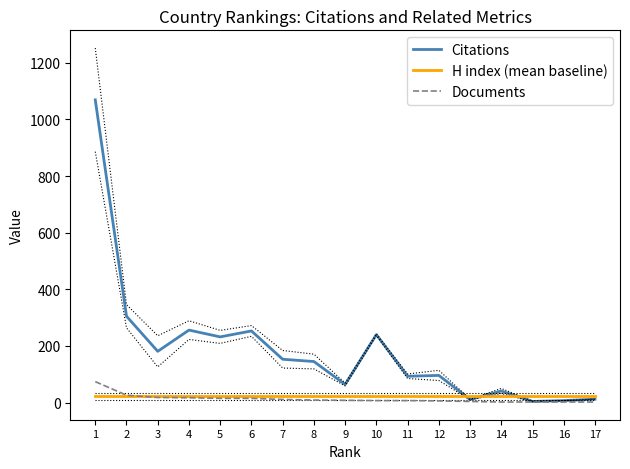

True or false: H index (mean baseline) has a value of 22.7 at 16.

True